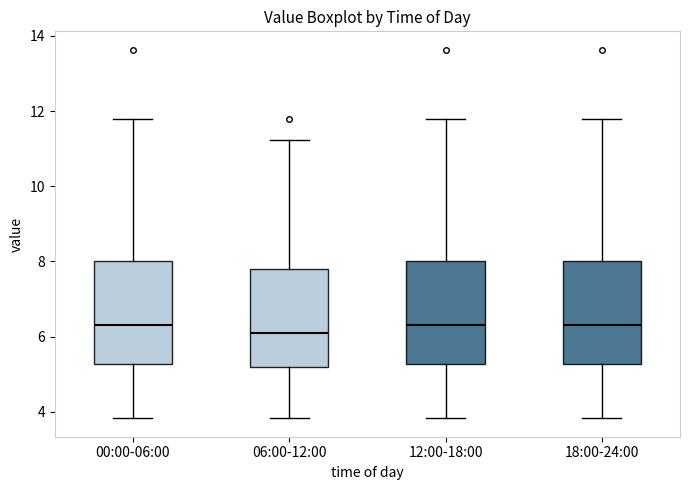

Reading left to right, transcribe this box plot: for each box, give where its median line is, the range the box spans, and where its two whiskers end, as read against the y-axis. The values are not printed on the chart, so give them approximately, as read against the axis.

00:00-06:00: median 6.4, box 5.2 to 8.0, whiskers 3.8 to 11.8
06:00-12:00: median 6.2, box 5.2 to 7.8, whiskers 3.8 to 11.2
12:00-18:00: median 6.4, box 5.2 to 8.0, whiskers 3.8 to 11.8
18:00-24:00: median 6.4, box 5.2 to 8.0, whiskers 3.8 to 11.8